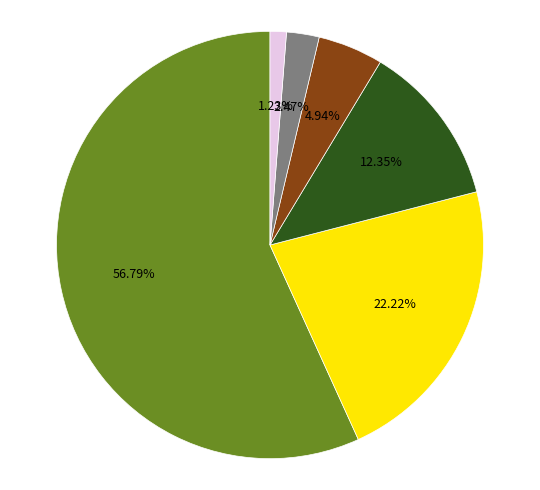

Is there any slice that represents more than half of the pie?

Yes